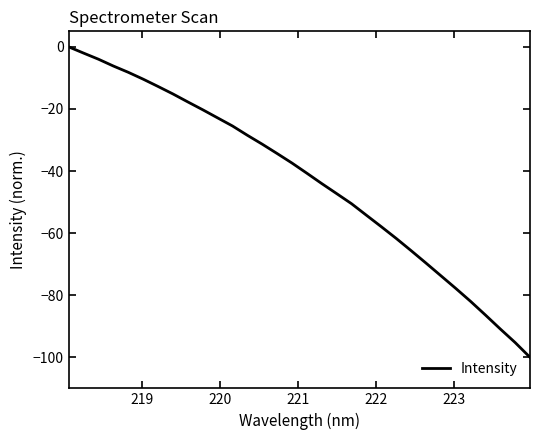

What is the difference between the maximum and minimum values?

100.0